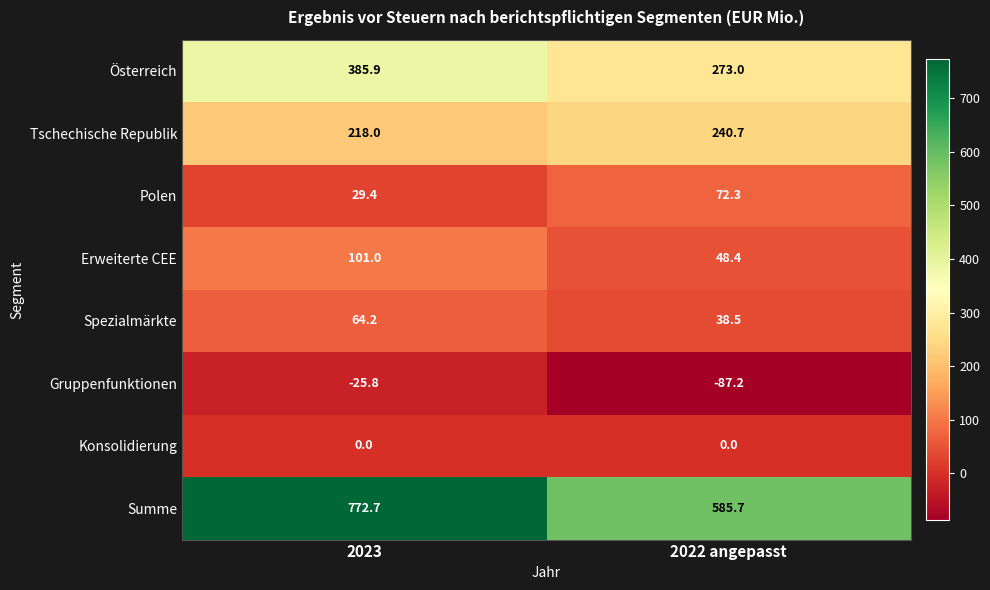

True or false: Summe has a value of 150.6 at 2022 angepasst.

False